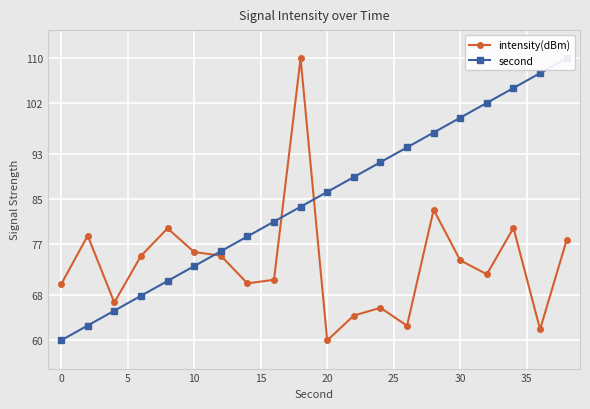

Reading right to left, transcribe all the data shown in this chart.

intensity(dBm): 77.8	62.0	79.9	71.7	74.2	83.2	62.6	65.8	64.4	60.0	110.0	70.7	70.1	75.0	75.7	79.9	75.0	66.7	78.6	69.9
second: 110.0	107.4	104.7	102.1	99.5	96.8	94.2	91.6	88.9	86.3	83.7	81.1	78.4	75.8	73.2	70.5	67.9	65.3	62.6	60.0